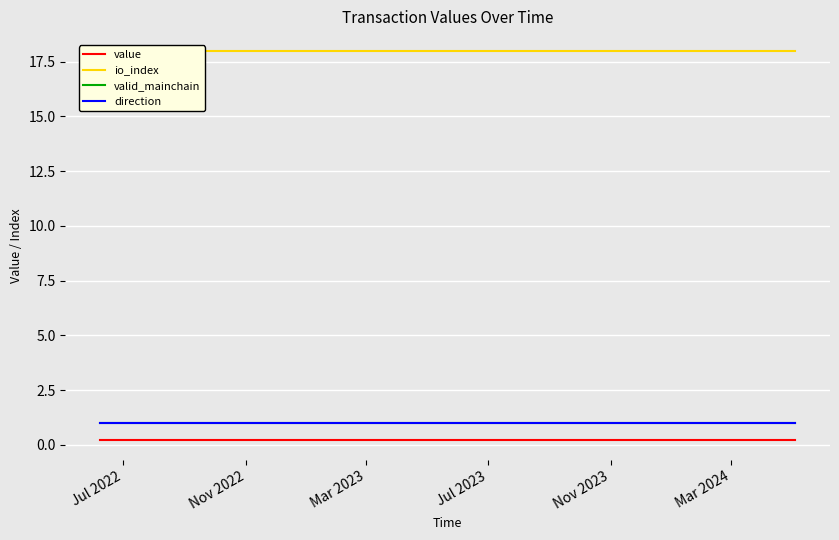

True or false: value has more than 2 points higher than both neighbors.

False